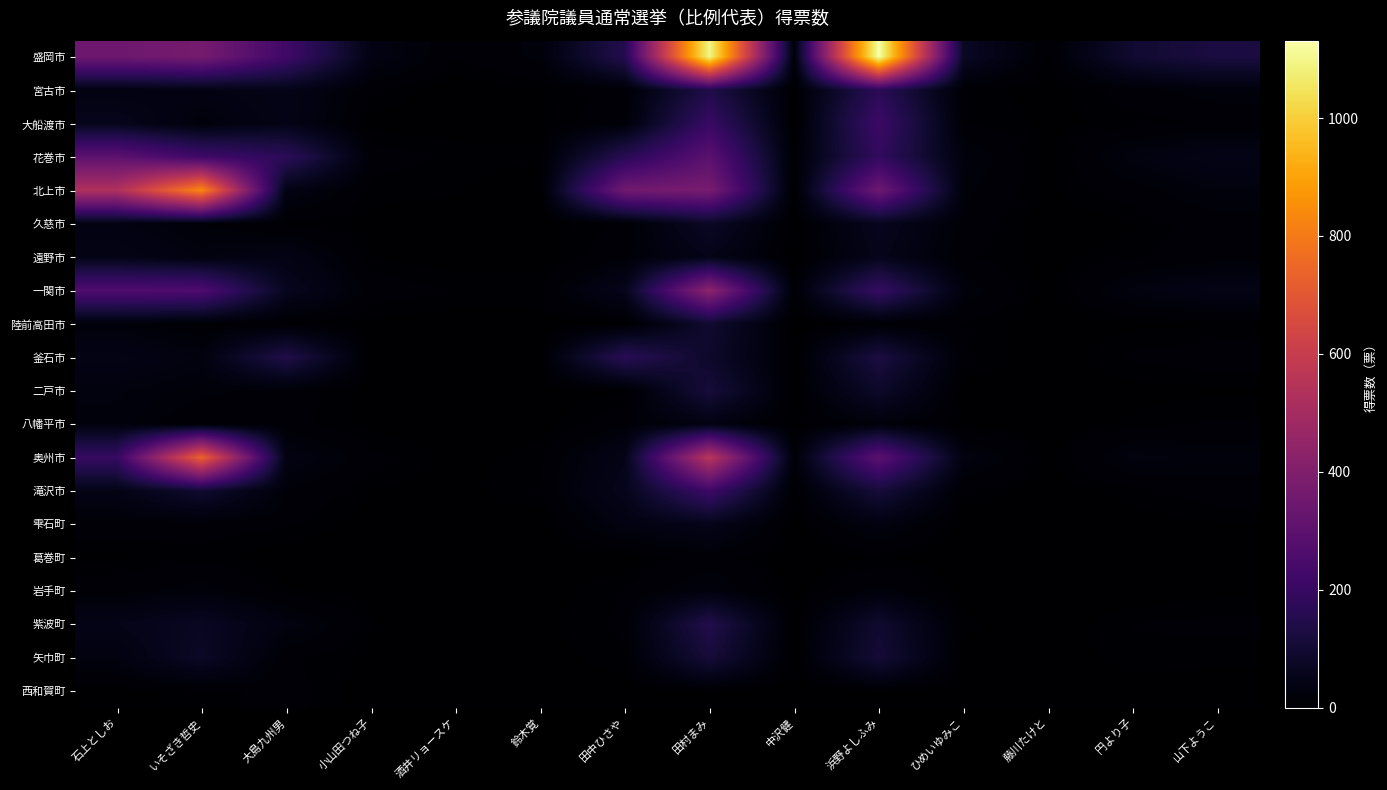

Which series has the largest total across all categories?

盛岡市